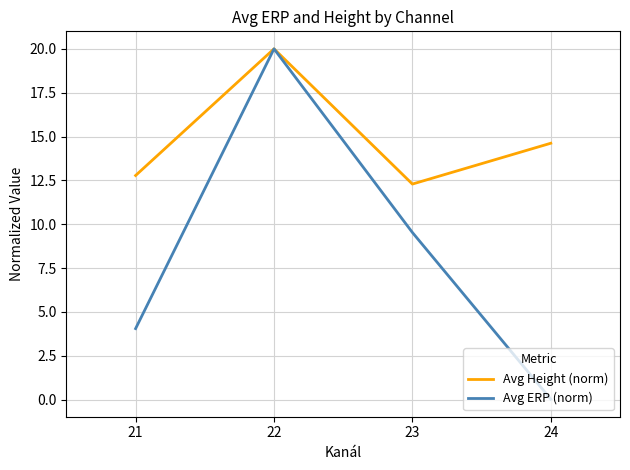

How many lines are shown in the chart?

2